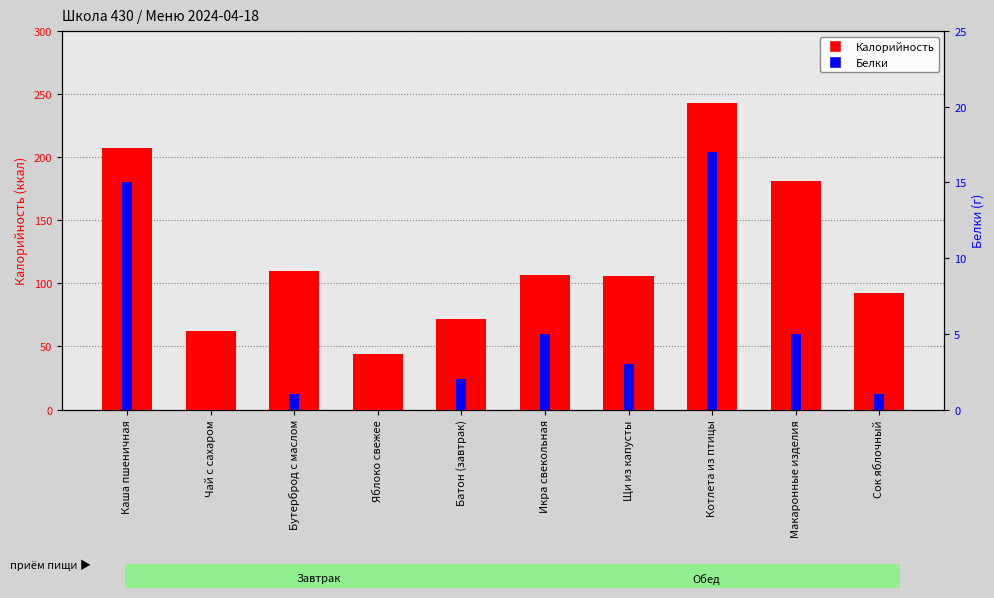

Which series has the largest range (max minus min)?

Калорийность